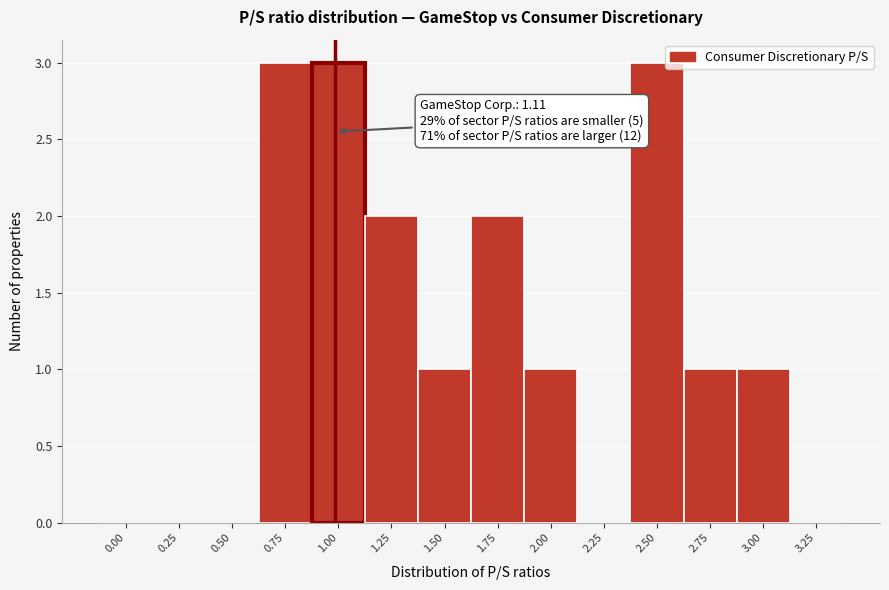

Reading left to right, list all the values displayed in this chart.

0.00=0	0.25=0	0.50=0	0.75=3	1.00=3	1.25=2	1.50=1	1.75=2	2.00=1	2.25=0	2.50=3	2.75=1	3.00=1	3.25=0